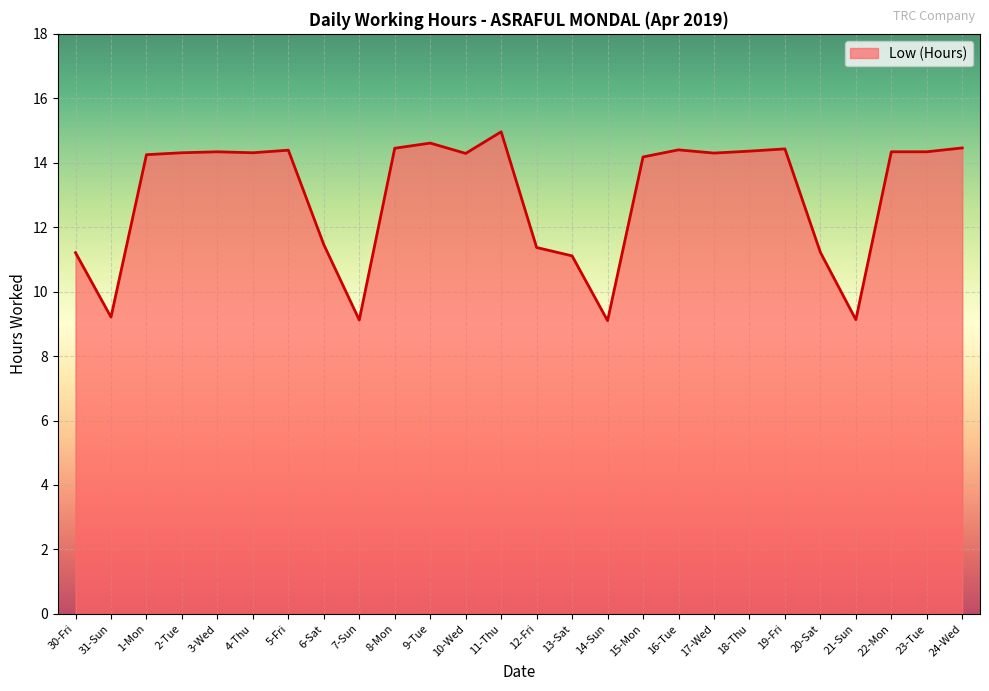

What is the change in value from 7-Sun to 15-Mon?

+5.1